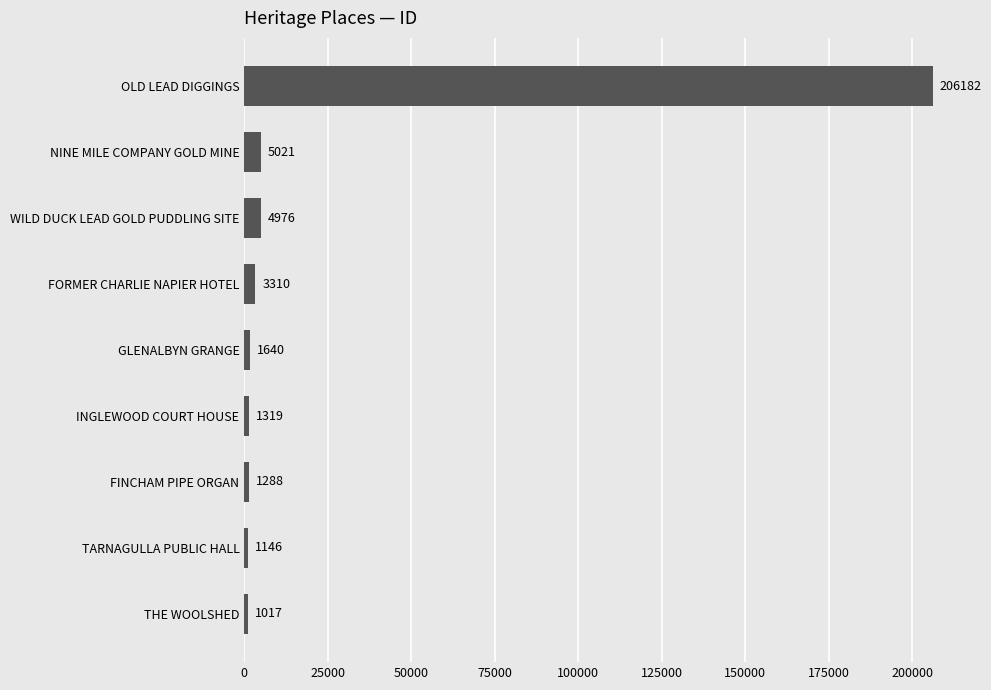

Does the chart contain any negative values?

No